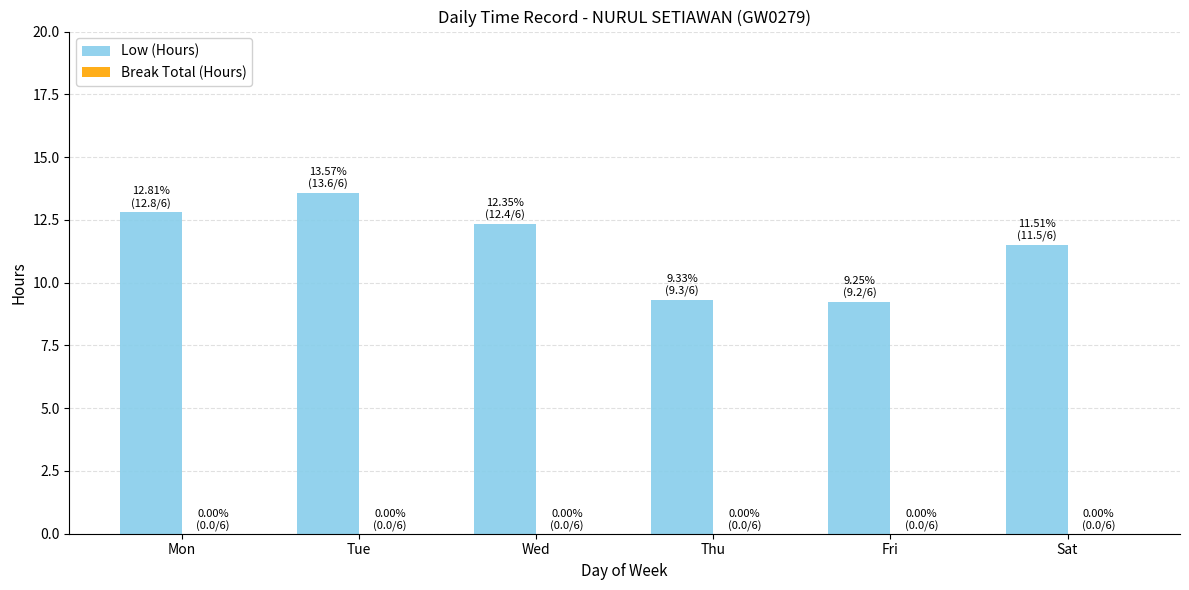

Reading left to right, transcribe all the data shown in this chart.

12.8	13.6	12.4	9.3	9.2	11.5